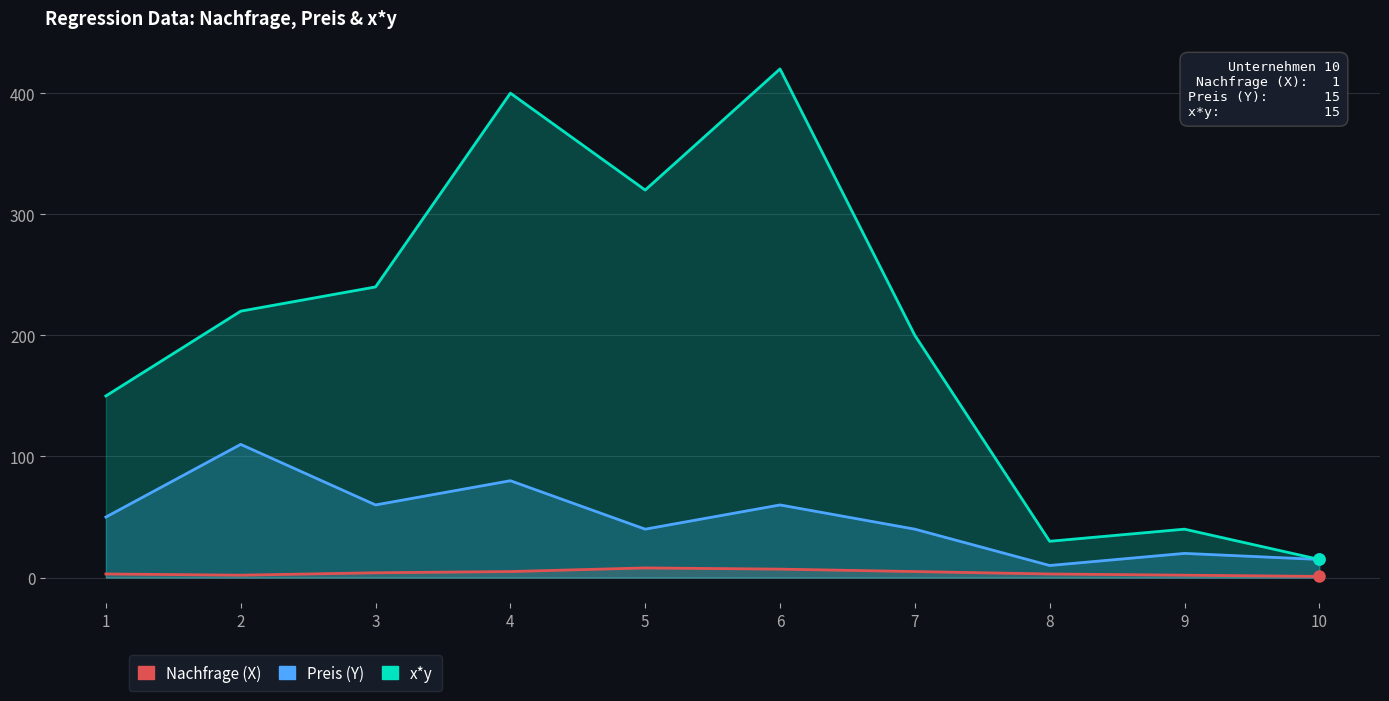

The Nachfrage (X) series shows 5 at 8. True or false?

False